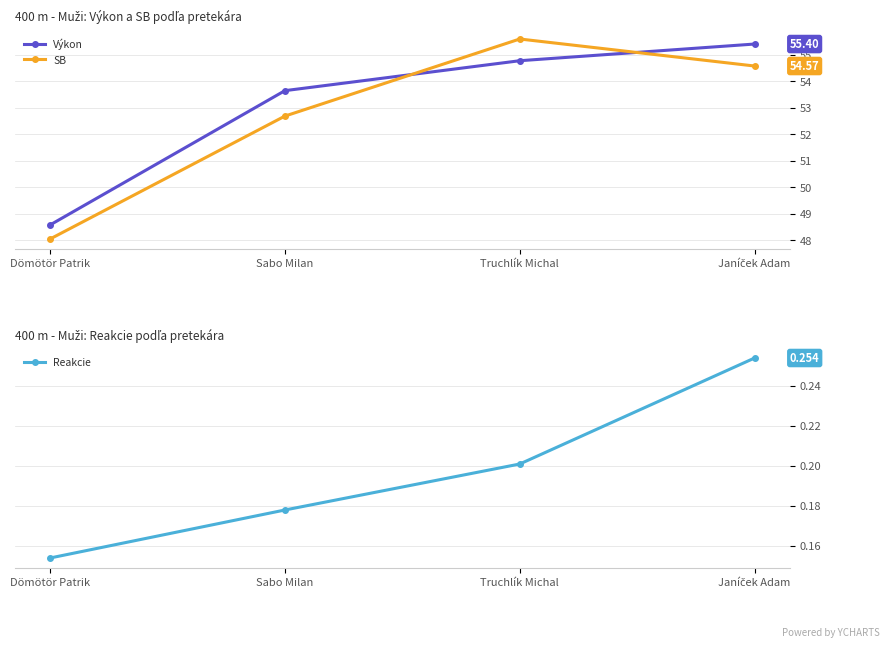

Which series changed the most between Dömötör Patrik and Truchlík Michal?

SB